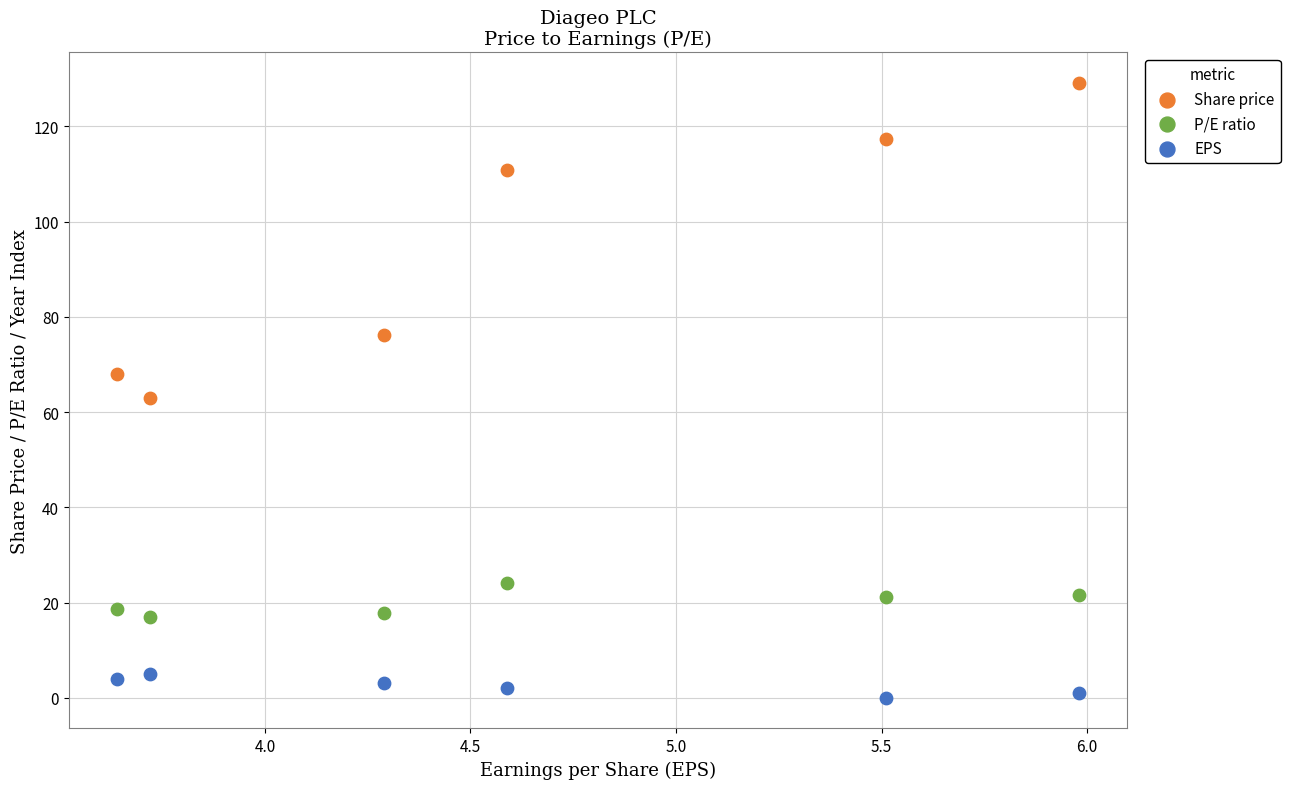

Which series has the widest spread of Y values?

Share price